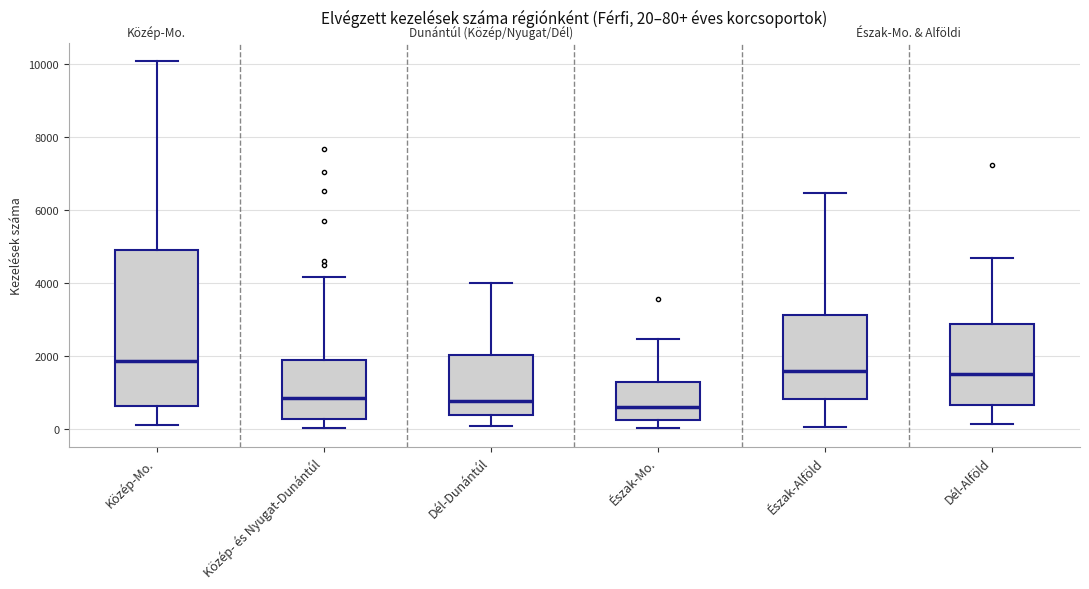

Which box is the tallest, from its lower edge to its upper edge?

Közép-Mo.